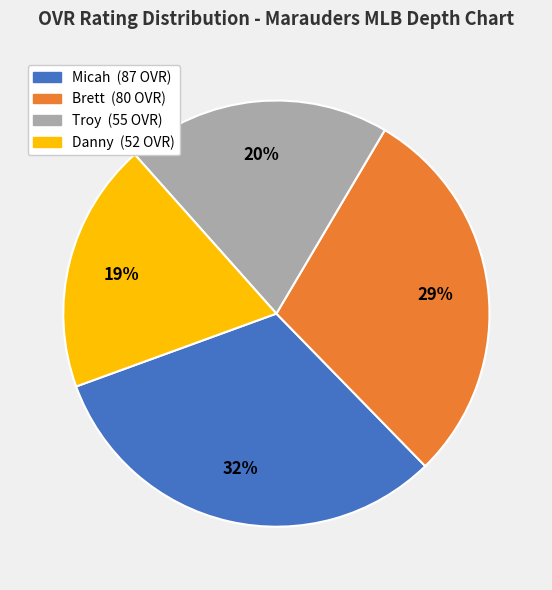

Count the number of slices in the pie.

4